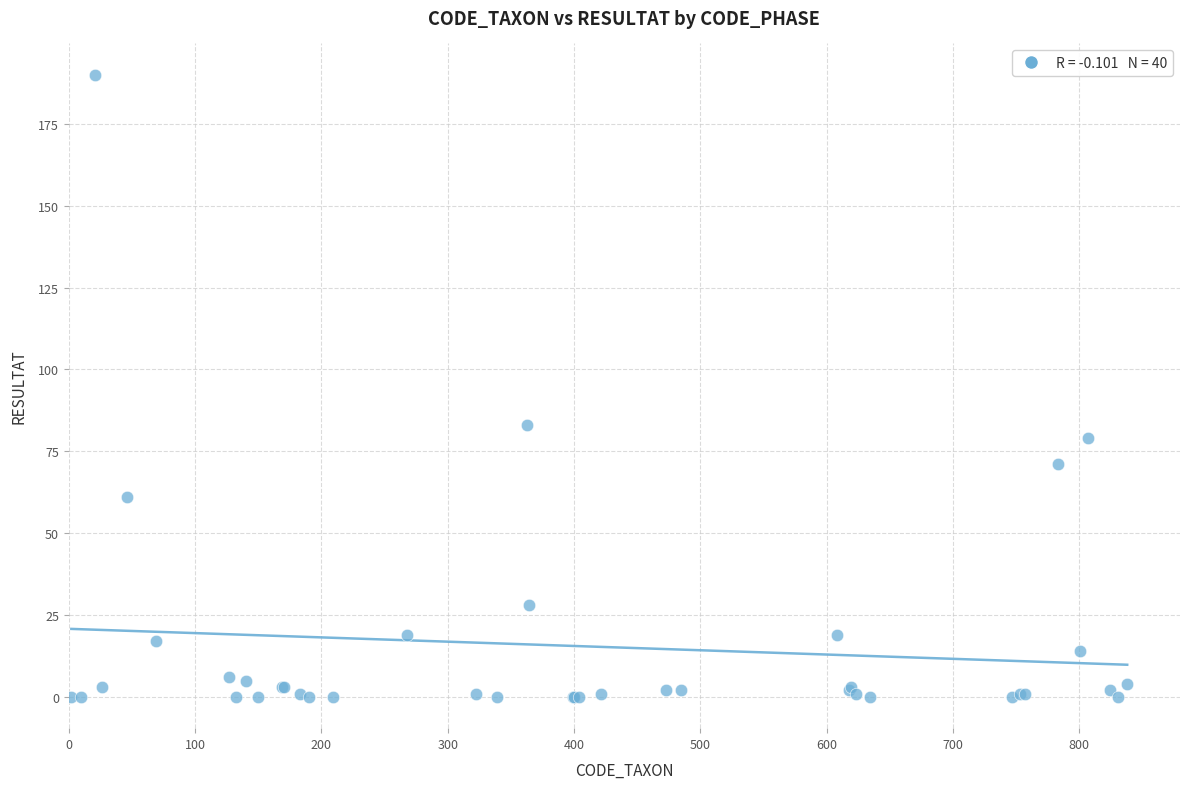

What Y value in the scatter plot is closest to 95?

83